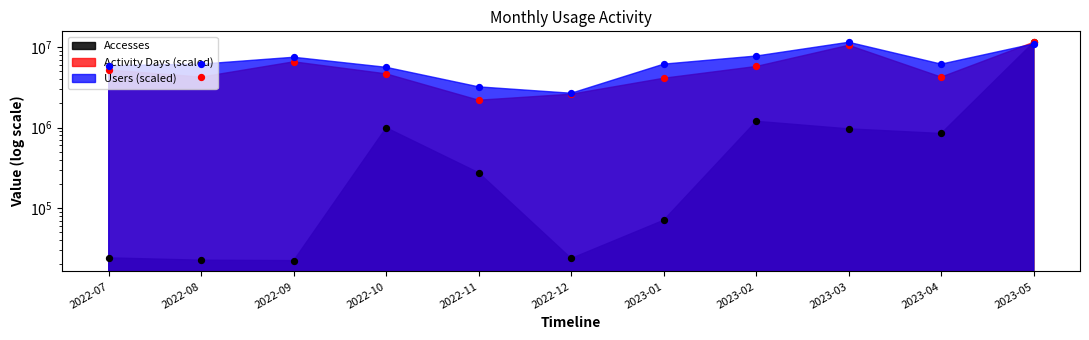

What is the total value across all series at 2022-09?

14075334.7